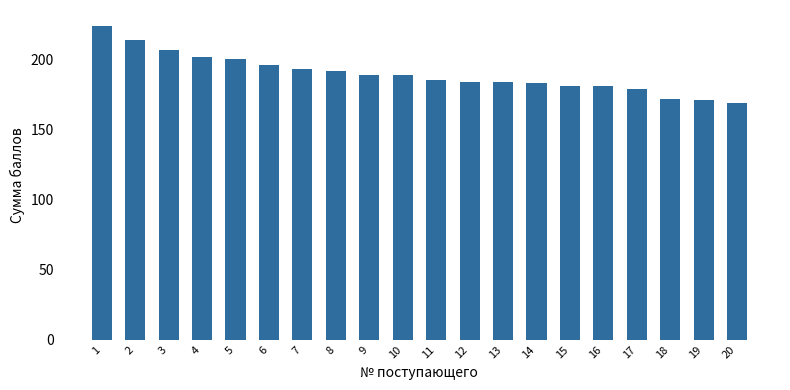

Approximately how many times larger is the value at 1 compared to 12?

1.2